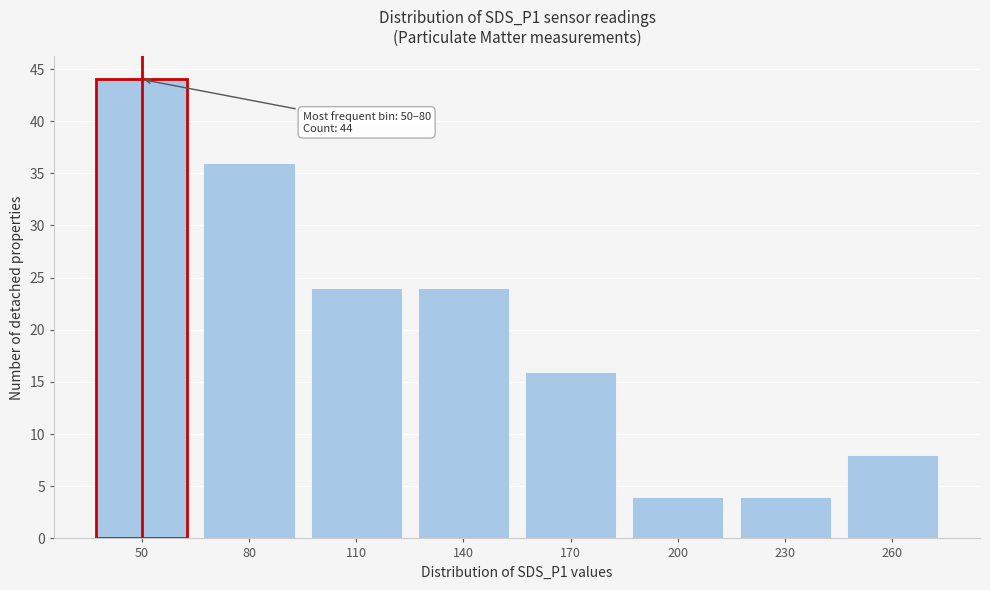

Reading left to right, what are all the values shown in this chart?

50=44	80=36	110=24	140=24	170=16	200=4	230=4	260=8